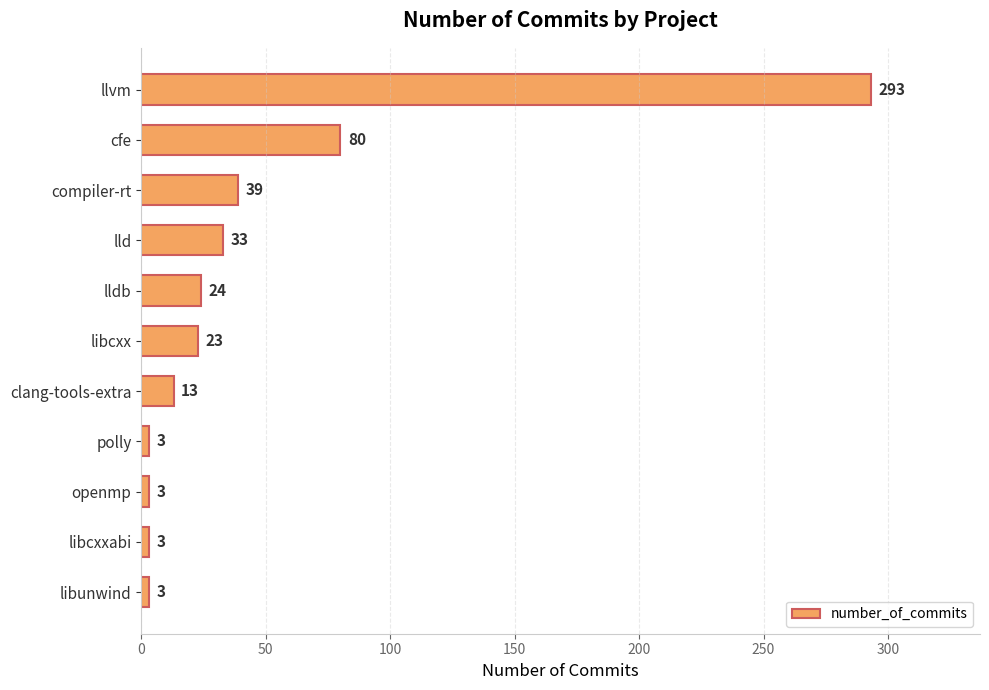

Reading top to bottom, what are all the values shown in this chart?

293	80	39	33	24	23	13	3	3	3	3